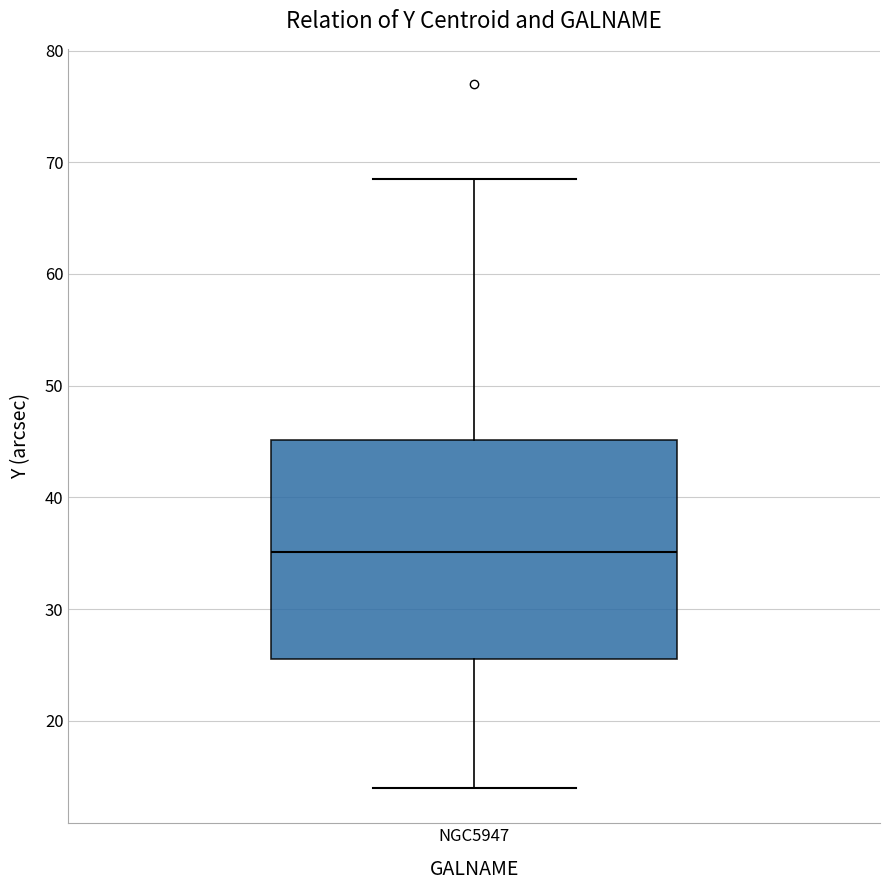

Transcribe this box plot: give where the median line is, the range the box spans, and where the two whiskers end, as read against the y-axis. The values are not printed on the chart, so give them approximately, as read against the axis.

median 35, box 26 to 45, whiskers 14 to 69